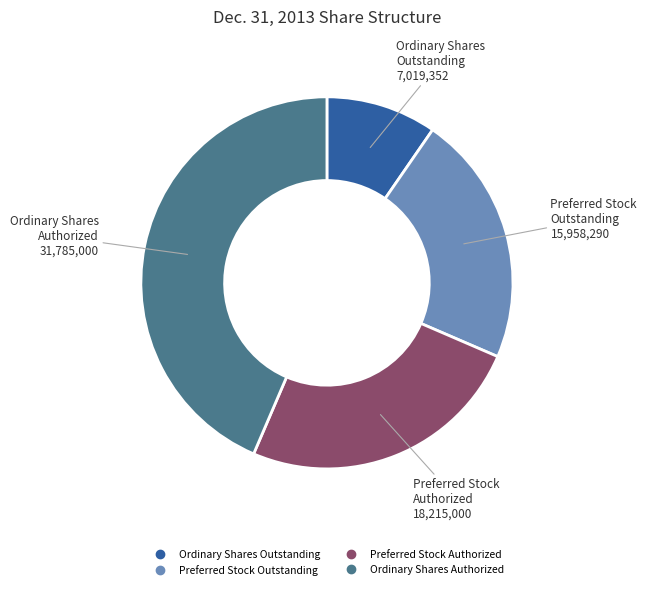

The Preferred Stock Outstanding slice represents 35% of the pie. True or false?

False